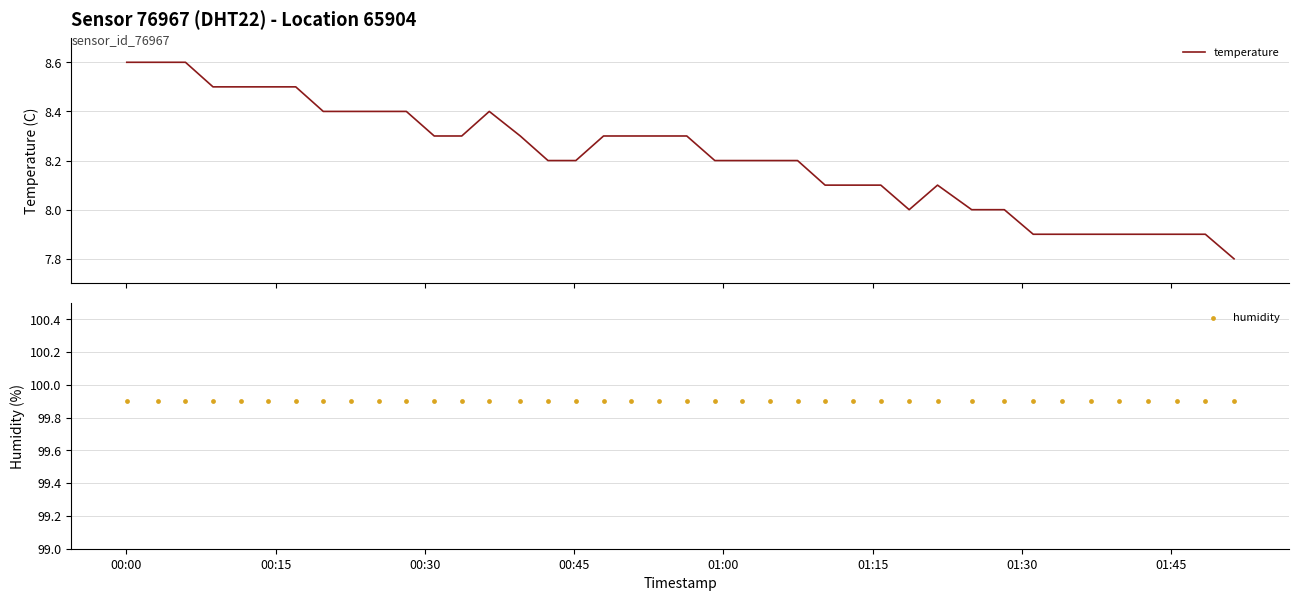

What is the maximum value for temperature?

8.6